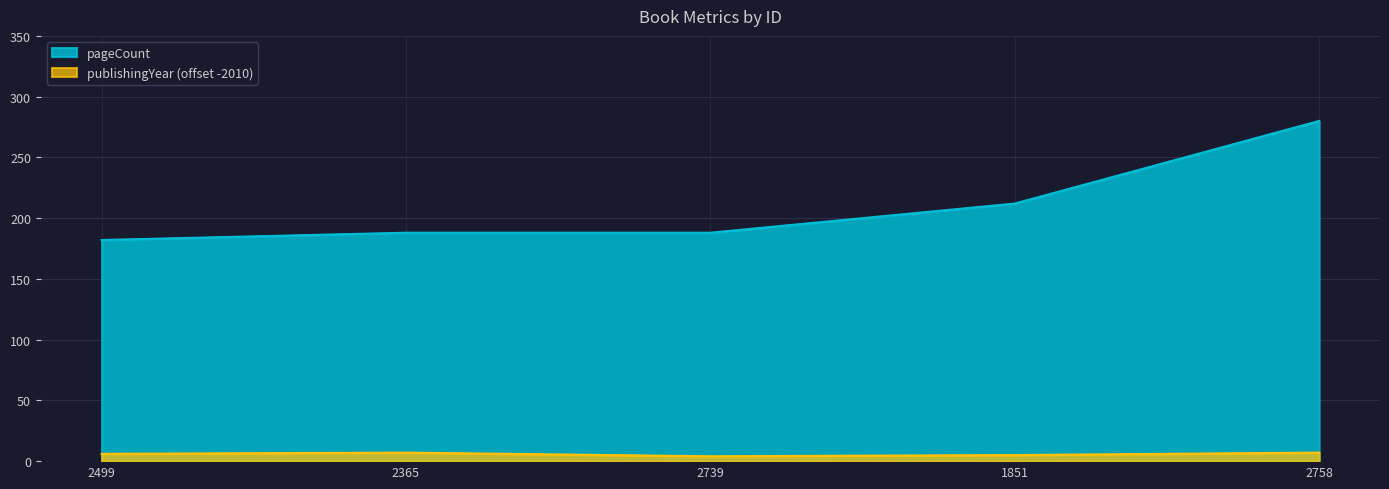

True or false: publishingYear and pageCount cross at least once.

False